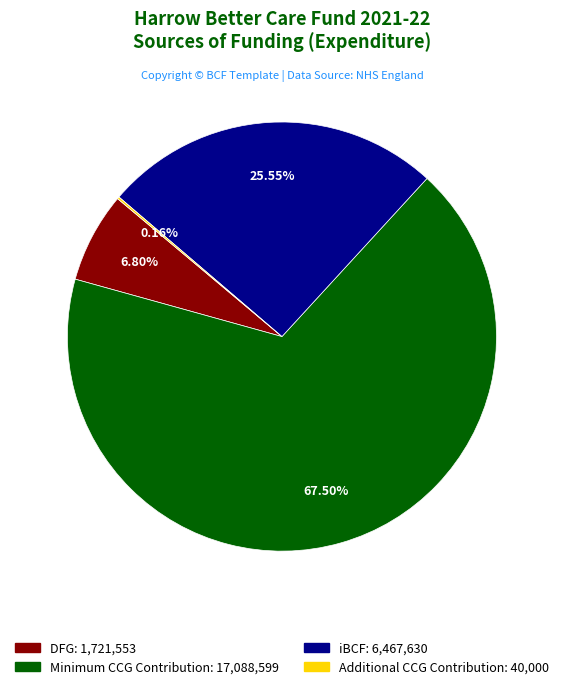

Does any single category account for the majority?

Yes